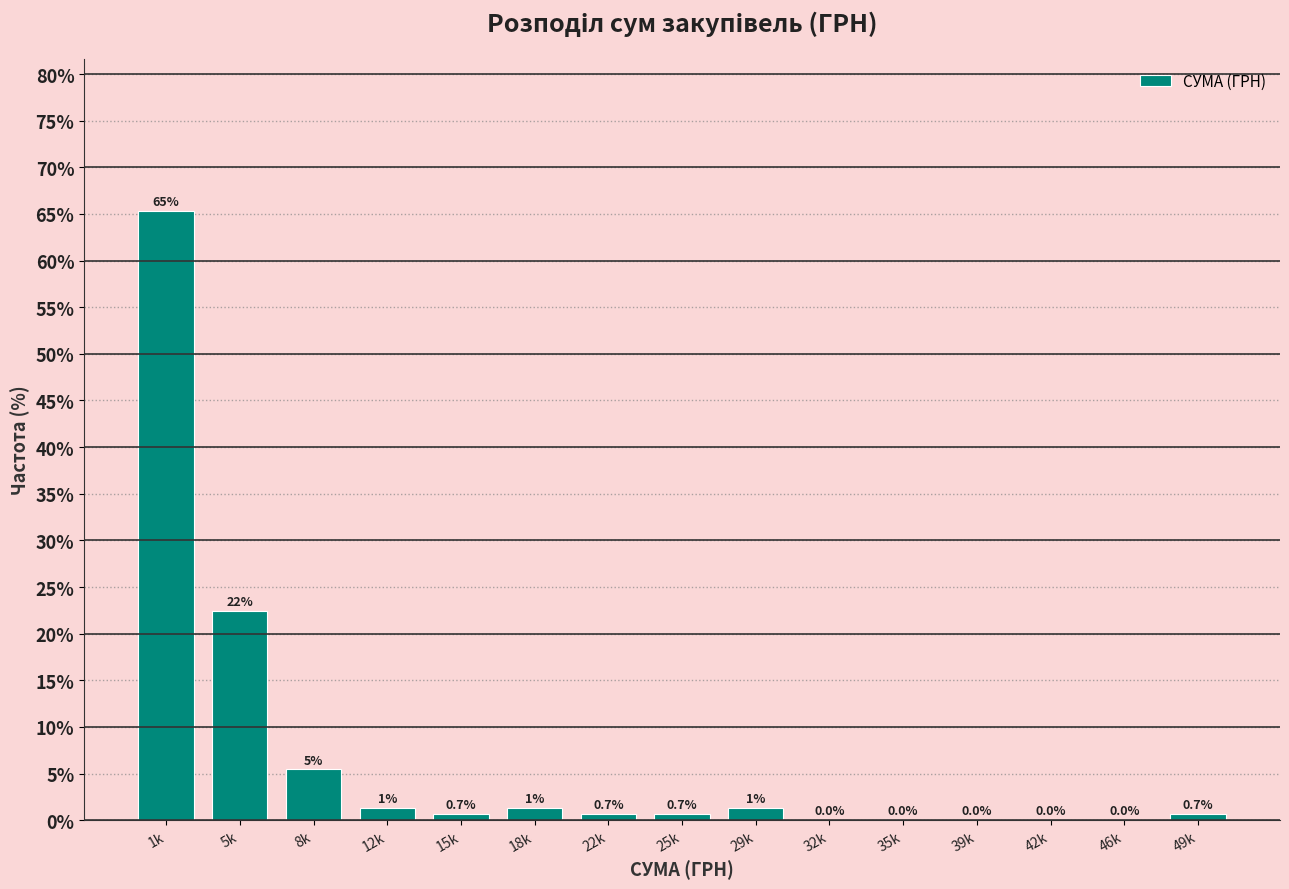

What is the maximum value shown in the chart?

65.3